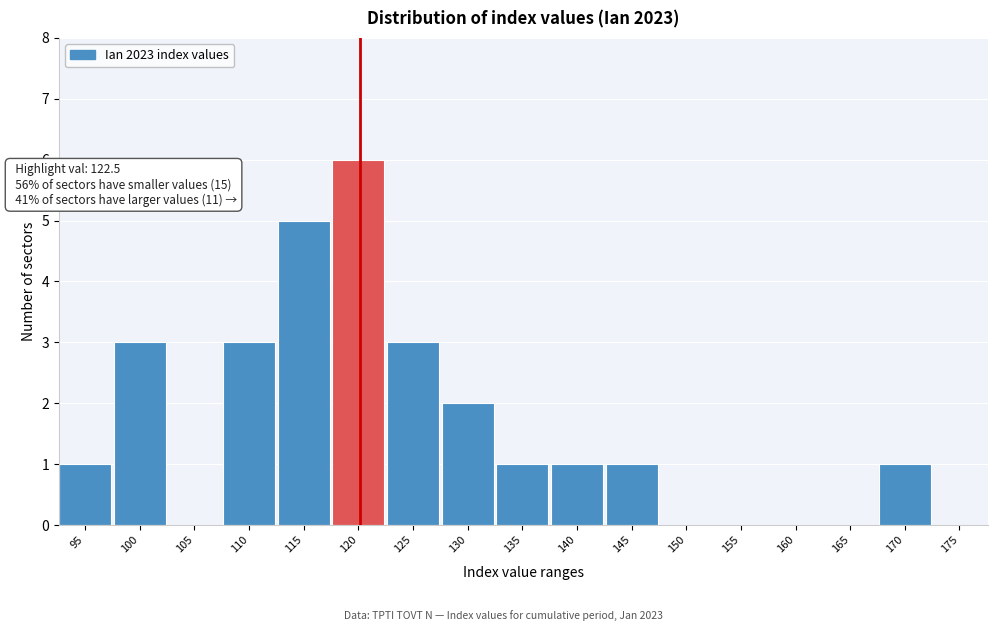

Reading right to left, list all the values displayed in this chart.

175=0	170=1	165=0	160=0	155=0	150=0	145=1	140=1	135=1	130=2	125=3	120=6	115=5	110=3	105=0	100=3	95=1